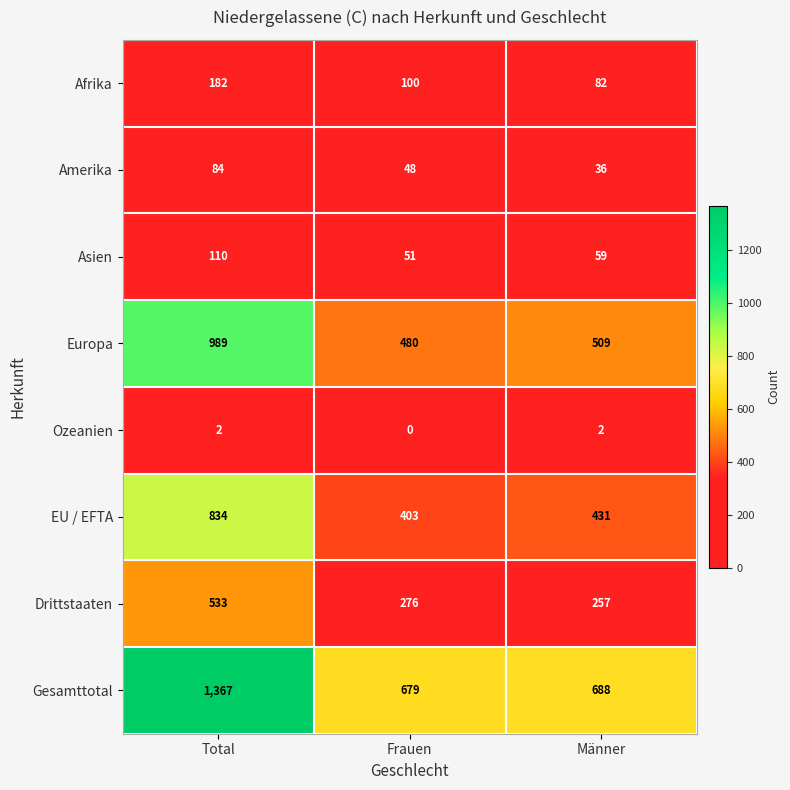

Read the Gesamttotal value at Frauen, to the nearest 50.

700